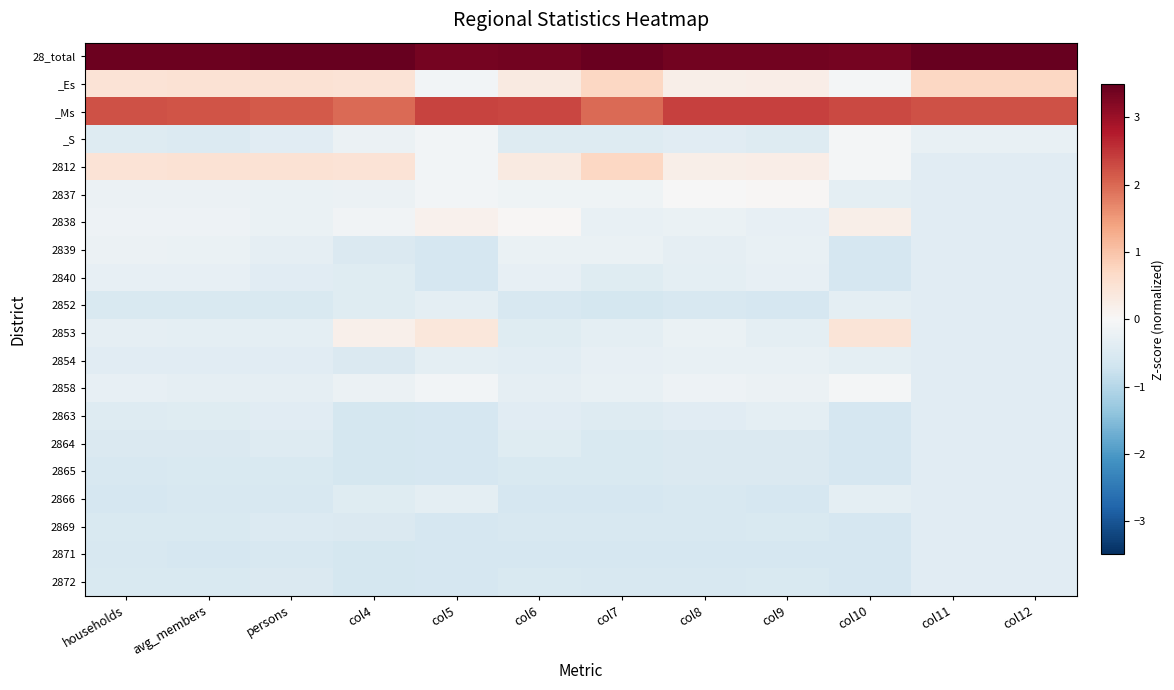

Count the number of data series in this chart.

20